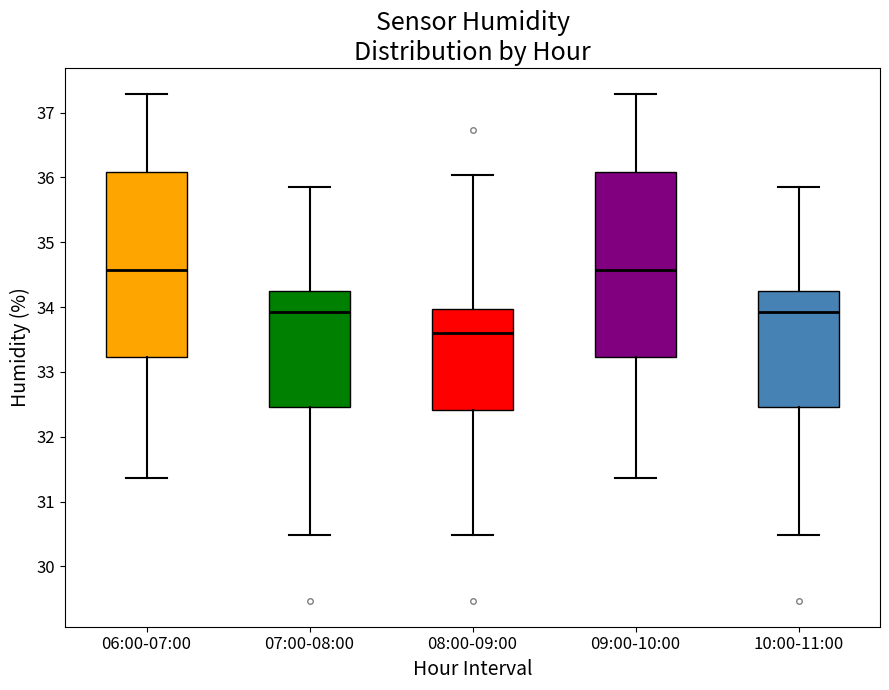

Where is the upper edge of the box for 08:00-09:00 on the y-axis? The values are not printed on the chart, so give them approximately, as read against the axis.

34.0